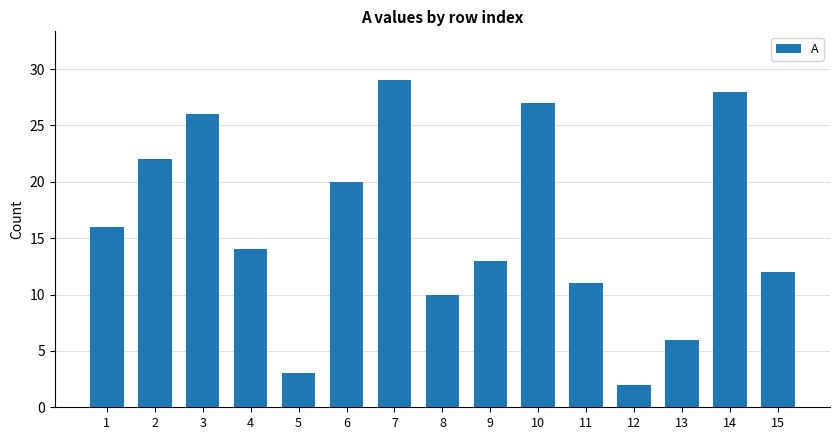

Which label corresponds to the smallest value in the chart?

12